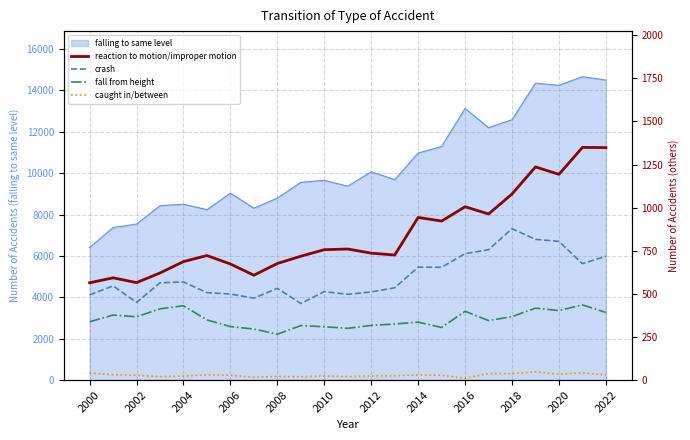

Does the chart have visible grid lines?

Yes